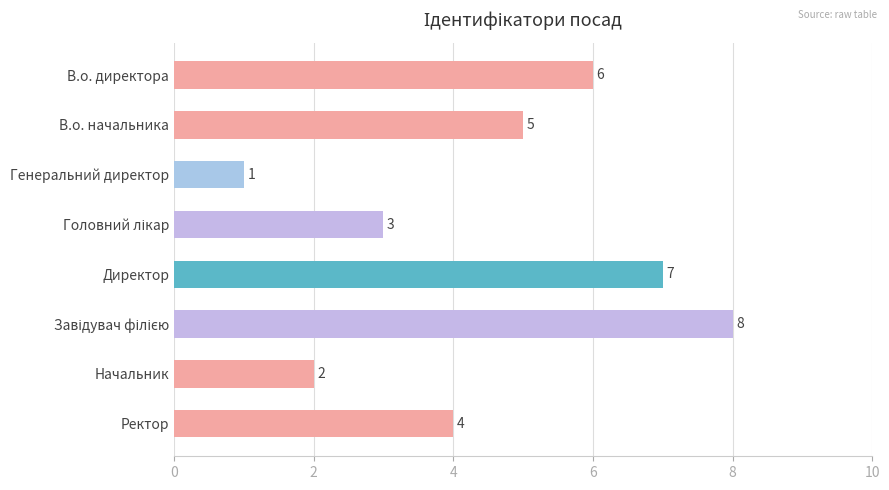

Reading top to bottom, extract all data points from this chart.

6	5	1	3	7	8	2	4